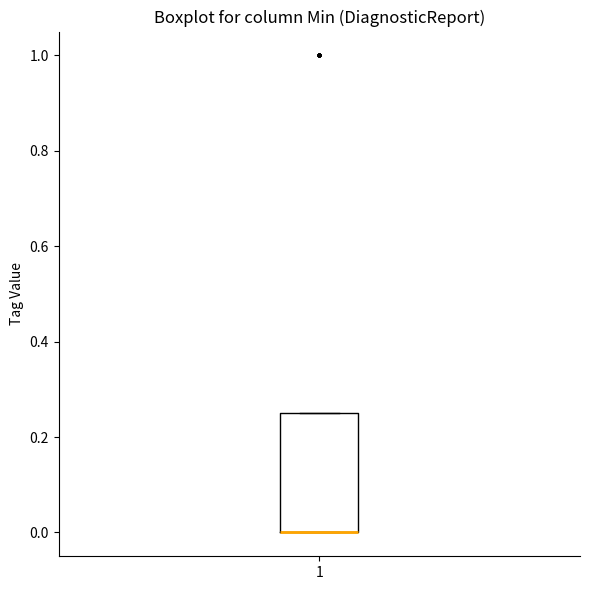

Where is the upper edge of the box at x = 1 on the y-axis? The values are not printed on the chart, so give them approximately, as read against the axis.

0.26